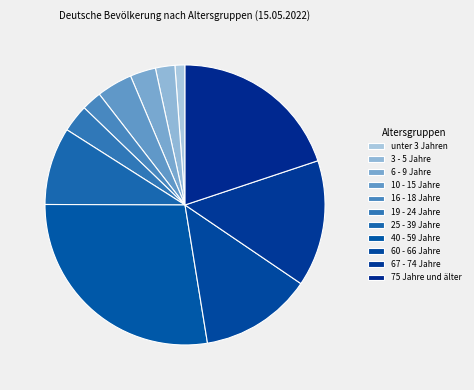

To the nearest percent, what is the difference between the largest and smallest slice percentages?

26%